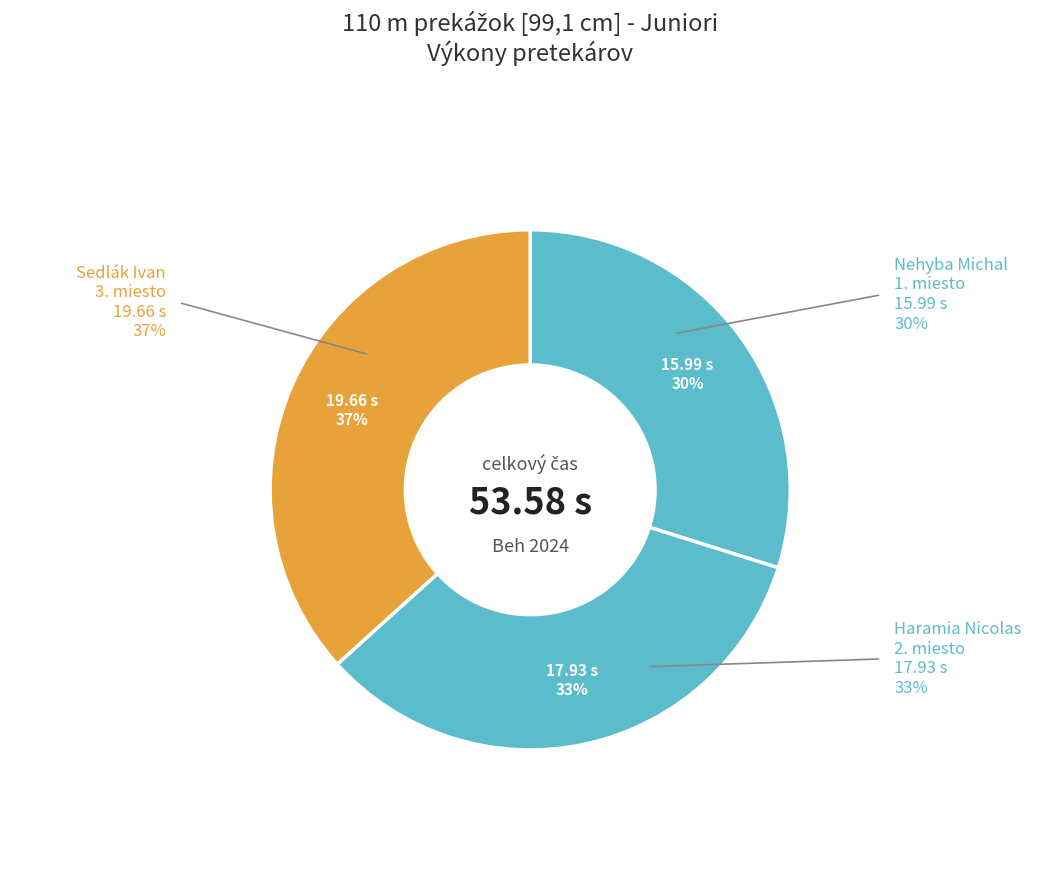

The Haramia Nicolas slice represents 33% of the pie. True or false?

True